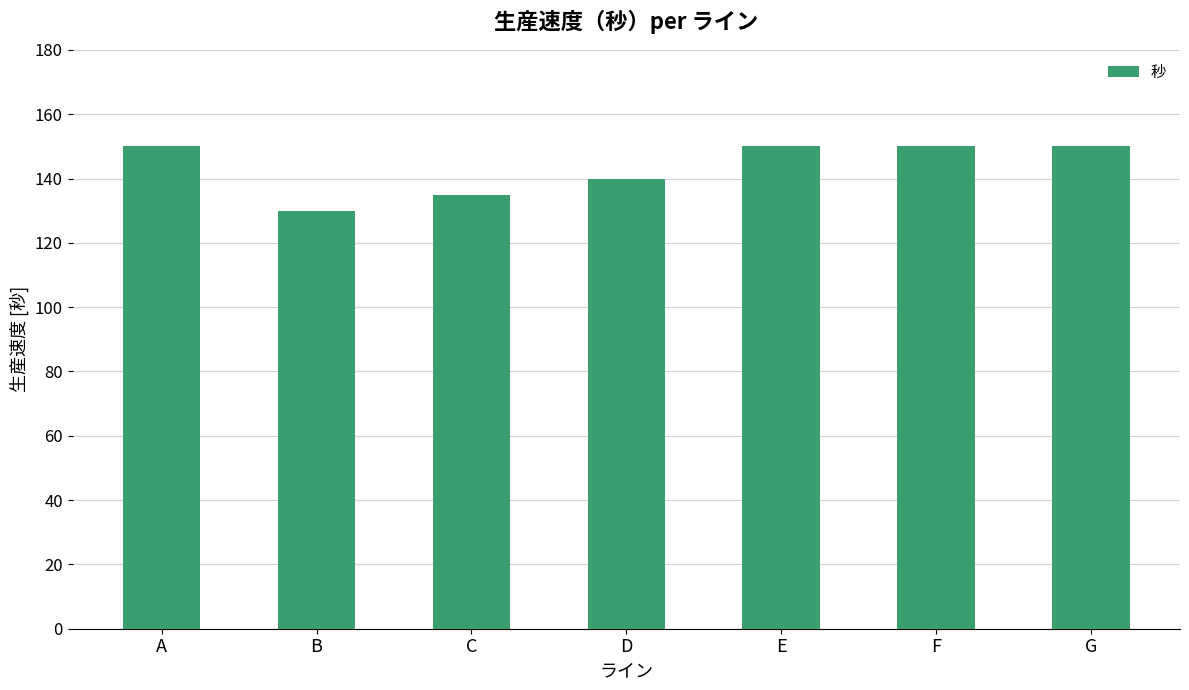

What is the value of the 5th bar from the left?

150